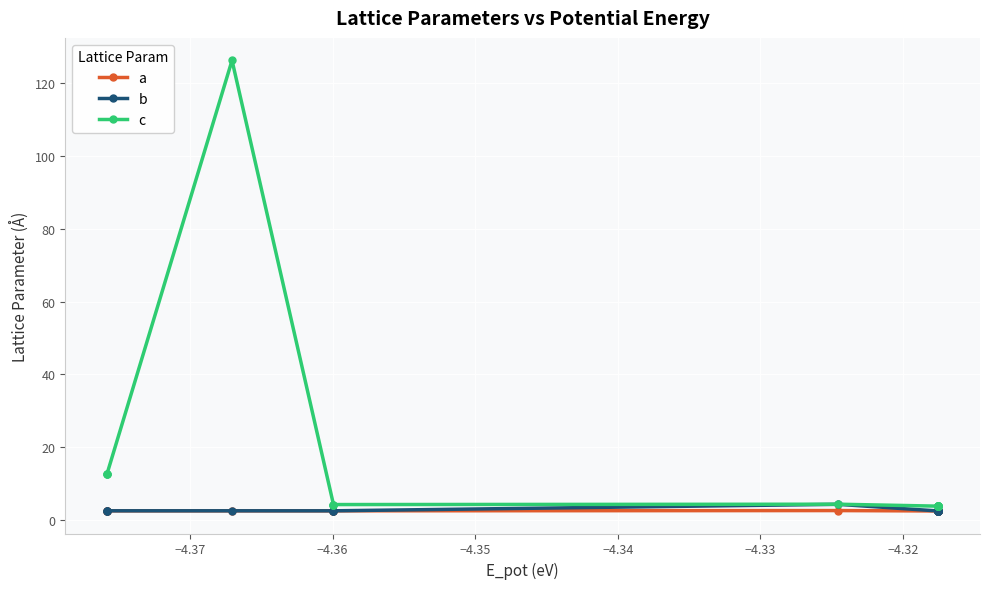

True or false: a and c intersect in this chart.

False